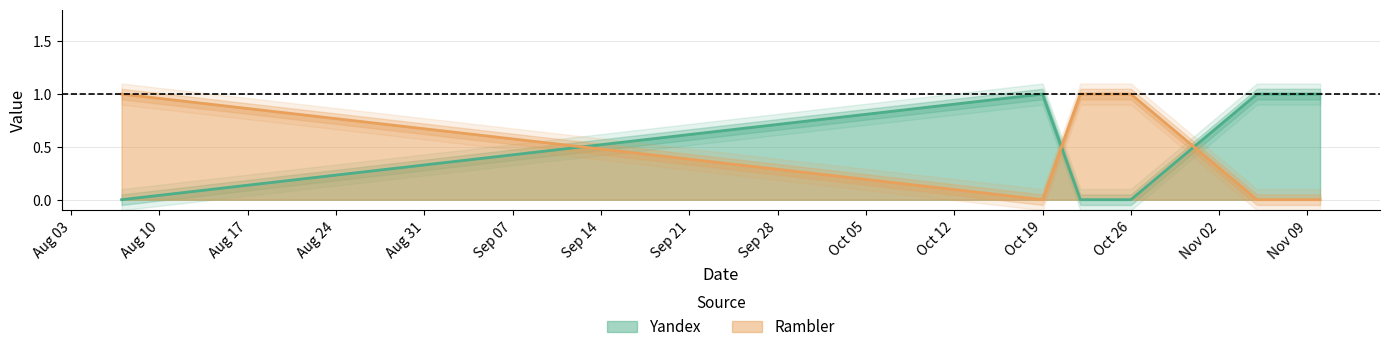

The value of Rambler at Oct 19 is 0. True or false?

True